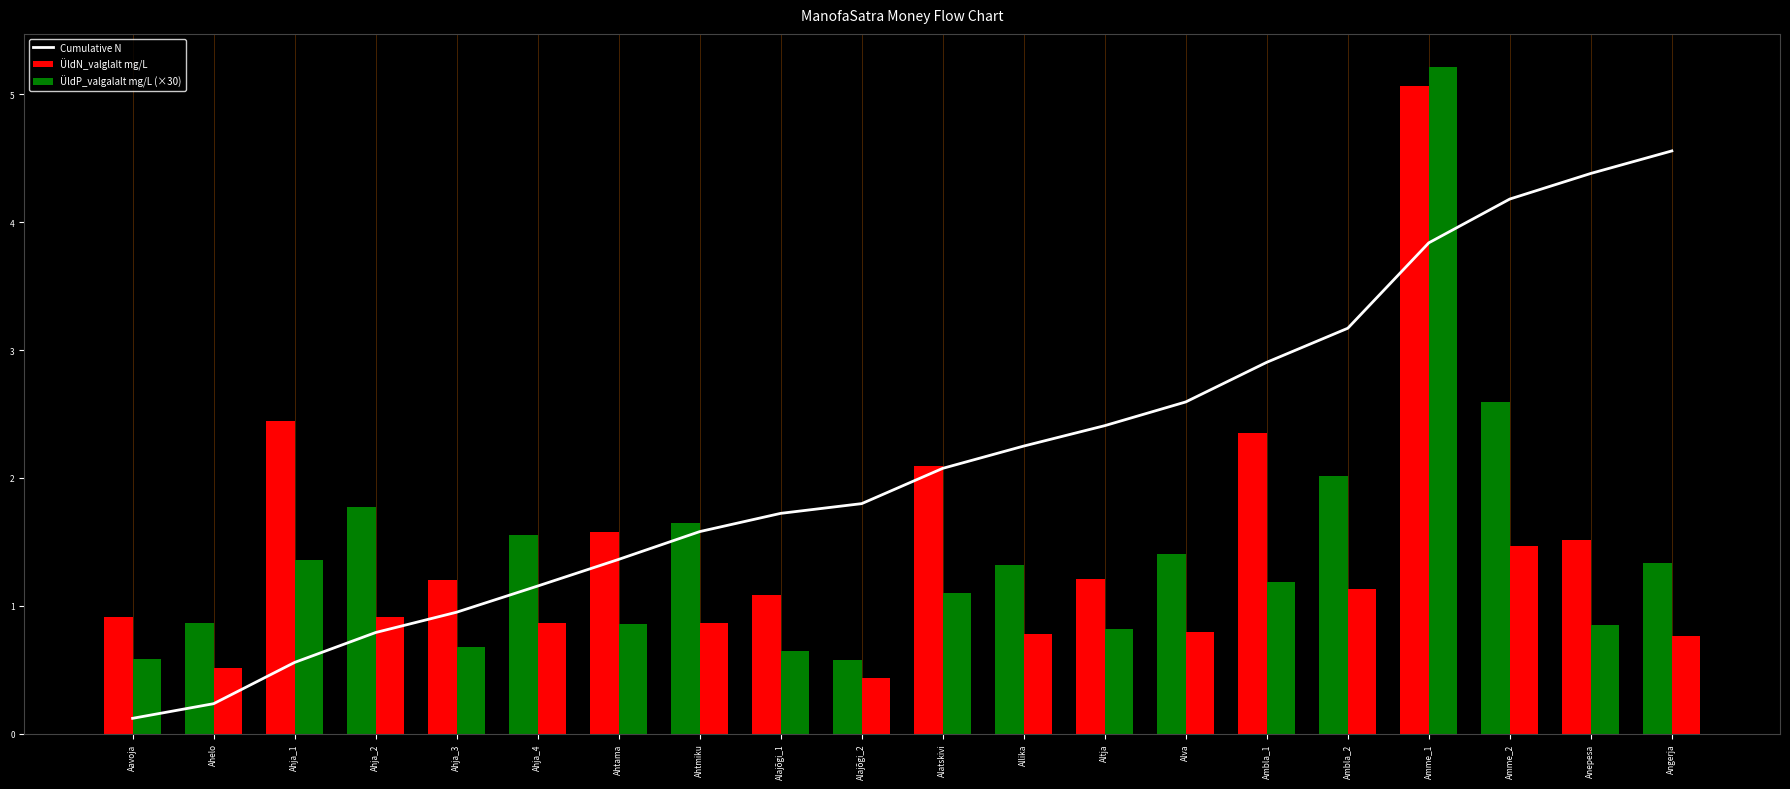

What is the sum of all Cumulative N values?

42.6